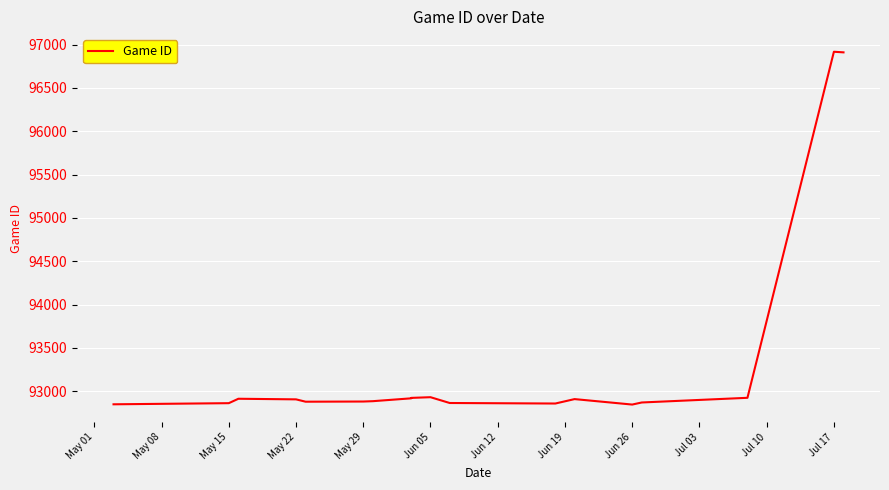

True or false: the data shows 53650 at May 15.

False